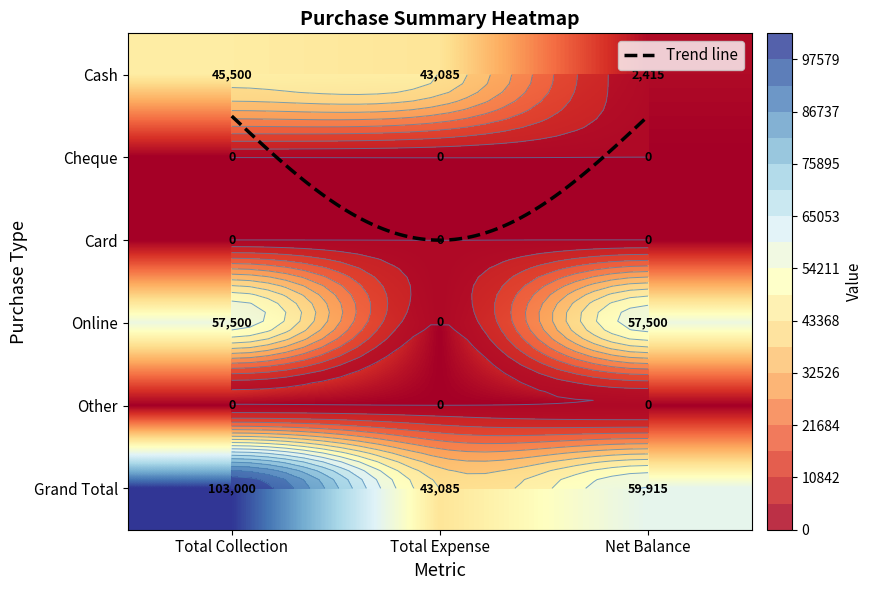

Which category has the lowest value across all series?

Total Expense